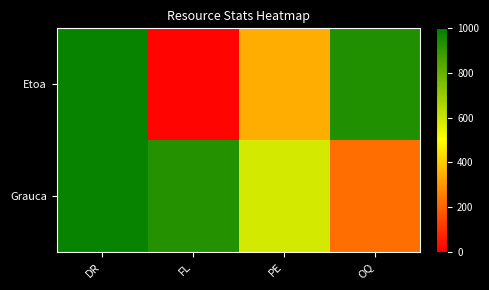

Reading left to right, what are all the values shown in this chart?

Etoa: DR=982	FL=10	PE=343	OQ=934
Grauca: DR=982	FL=927	PE=583	OQ=216